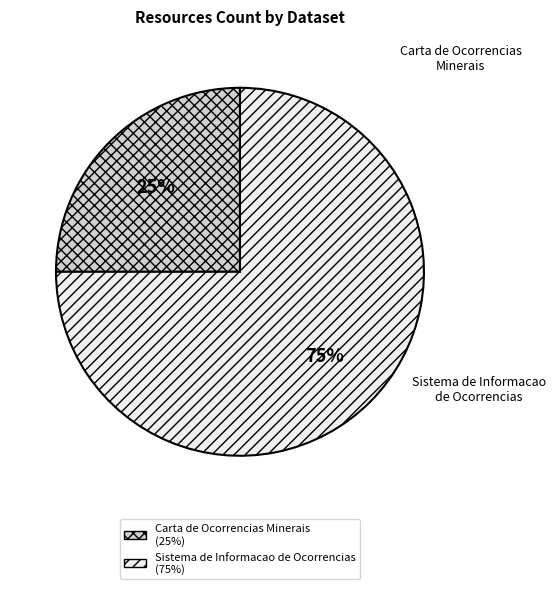

Approximately how many times larger is the value at Sistema de Informacao de Ocorrencias compared to Carta de Ocorrencias Minerais?

3.0